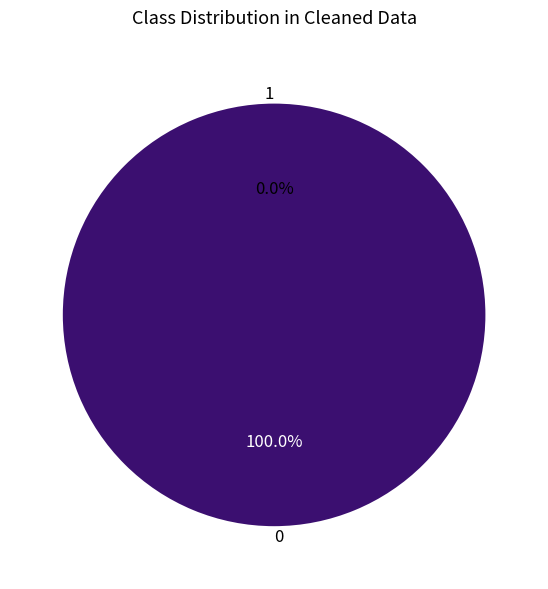

To the nearest percent, what is the combined percentage of io_index=8 and io_index=0?

100%